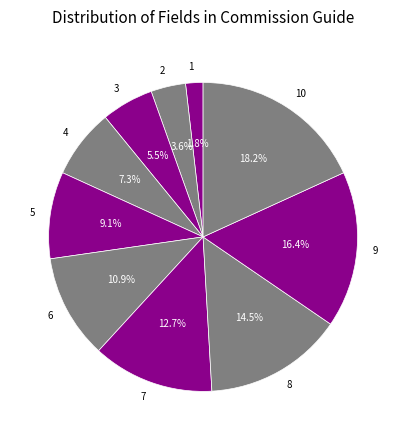

Which has a higher value, 1 or 9?

9